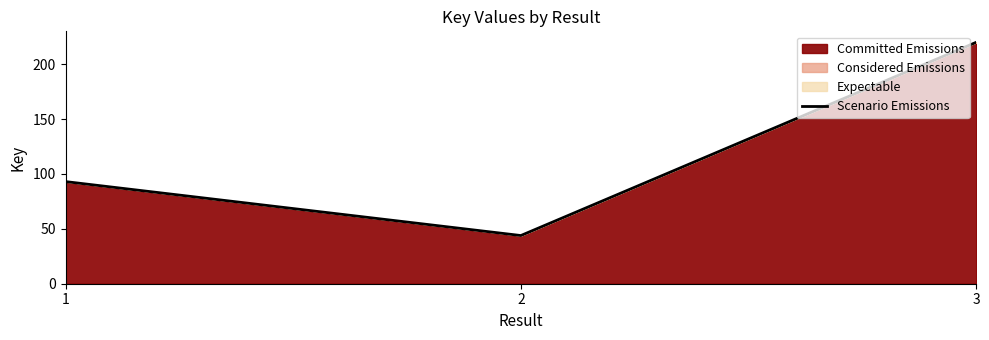

What is the difference between the second highest and minimum values?

49.2